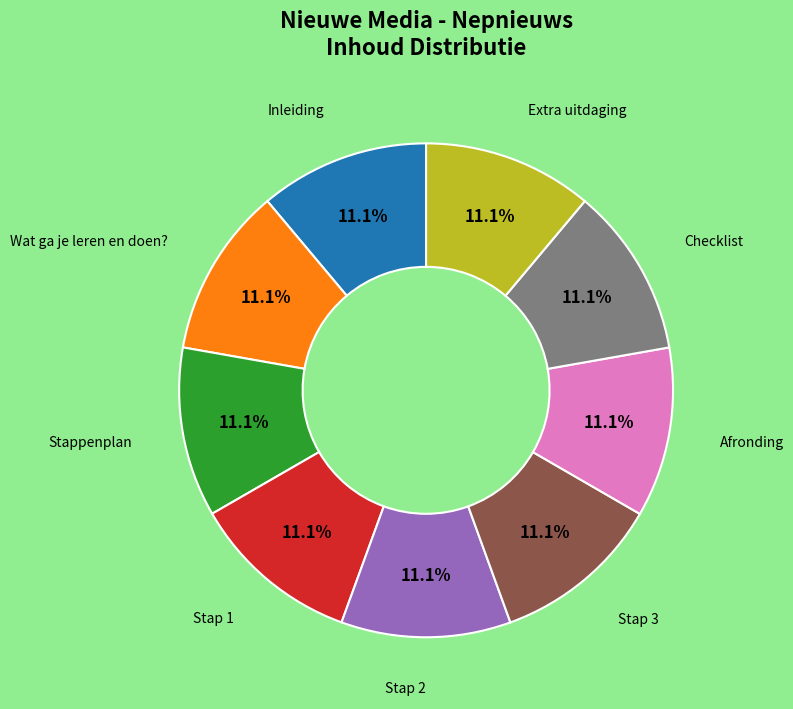

Is there any slice that represents more than half of the pie?

No